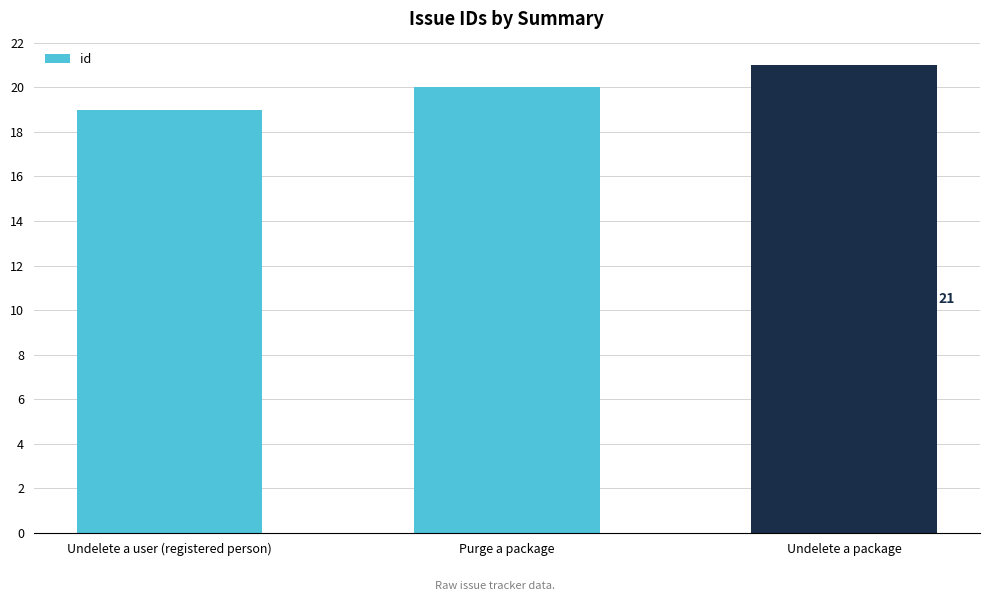

Reading left to right, extract all data points from this chart.

19	20	21